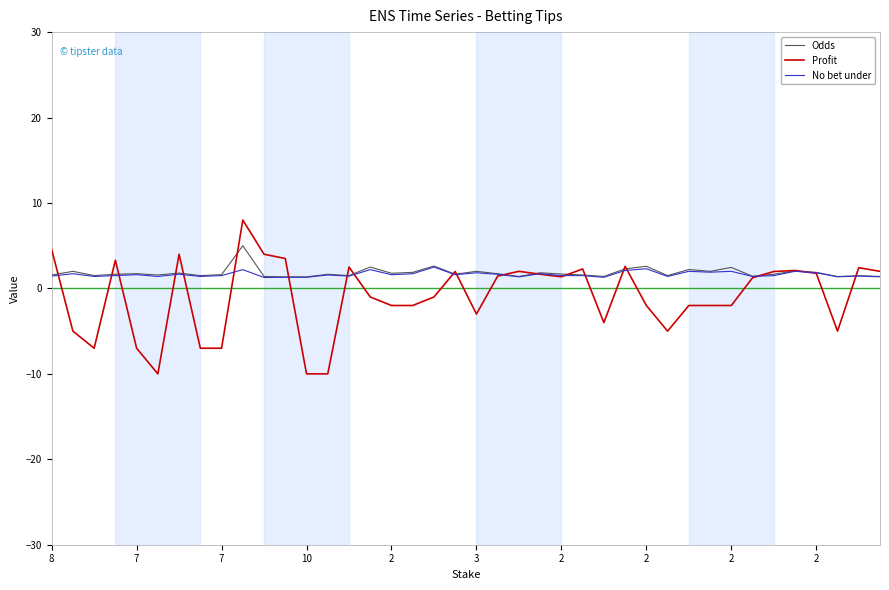

What is the minimum value for No bet under?

1.3